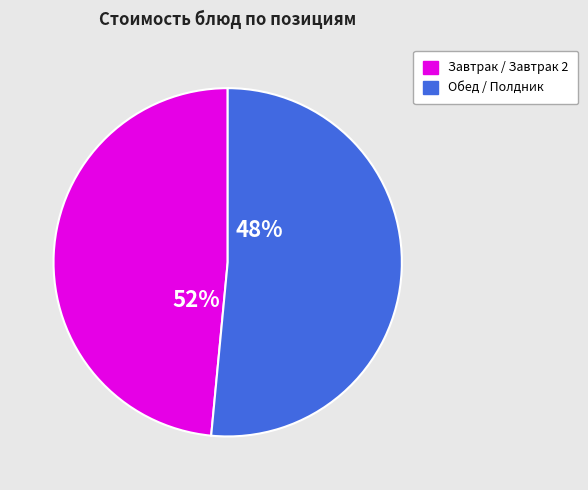

Is it true that Омлет натуральный is 10% of the pie?

False